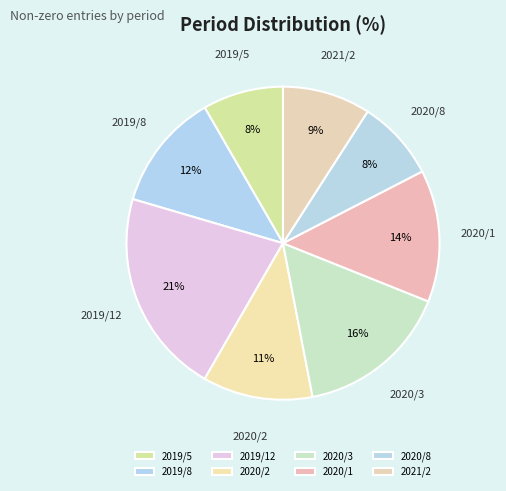

What percentage is the 2019/12 slice, to the nearest percent?

21%